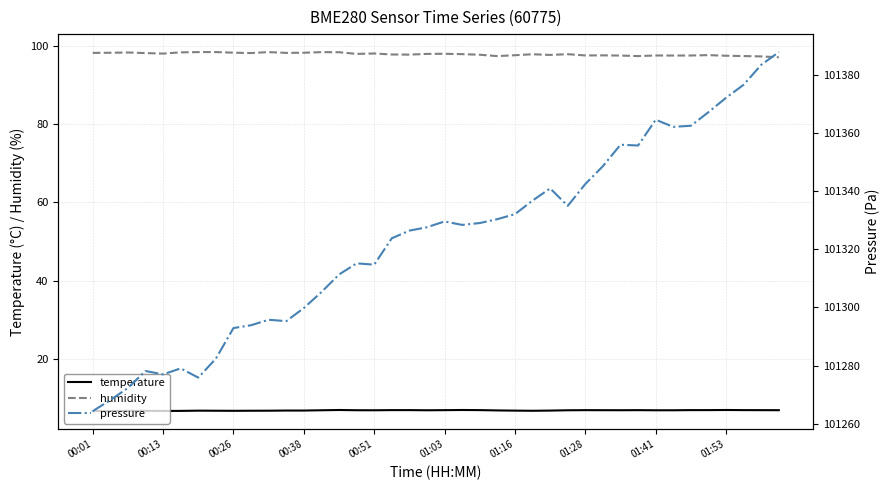

What is the average value of the humidity series?

97.9